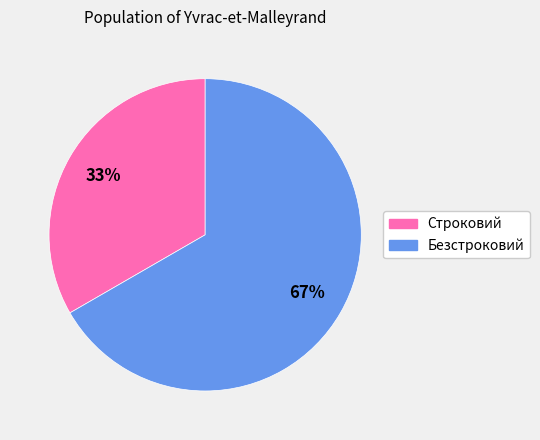

To the nearest percent, what is the average slice percentage?

50%